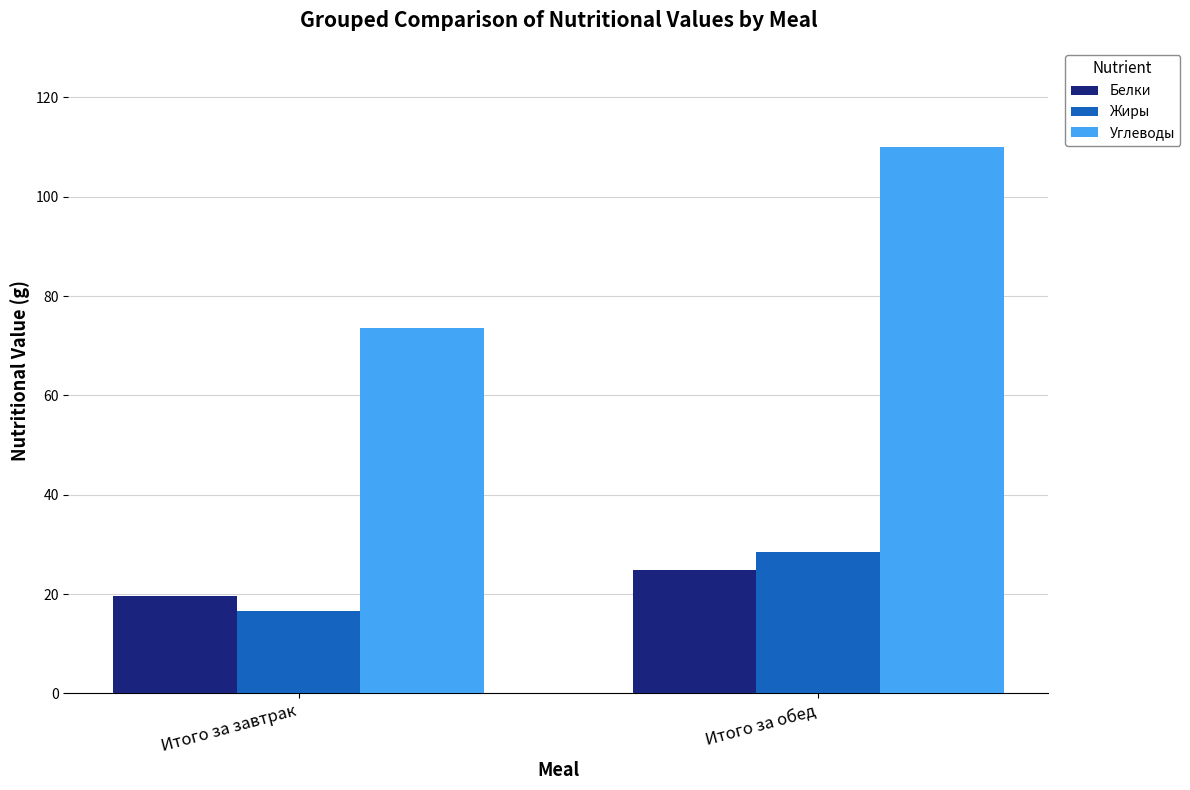

Where does the Белки series first go above 24?

Итого за обед